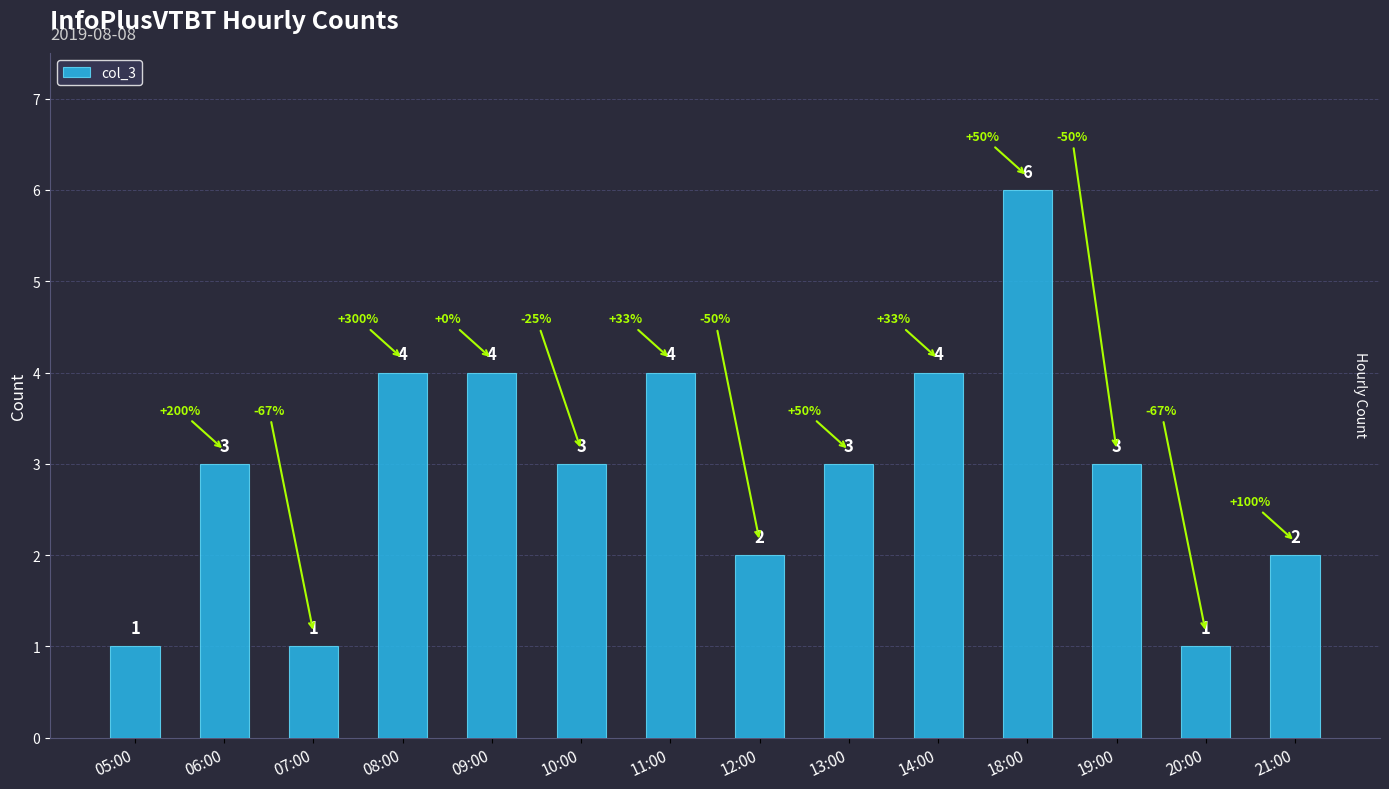

Approximately how many times larger is the value at 05:00 compared to 19:00?

0.3